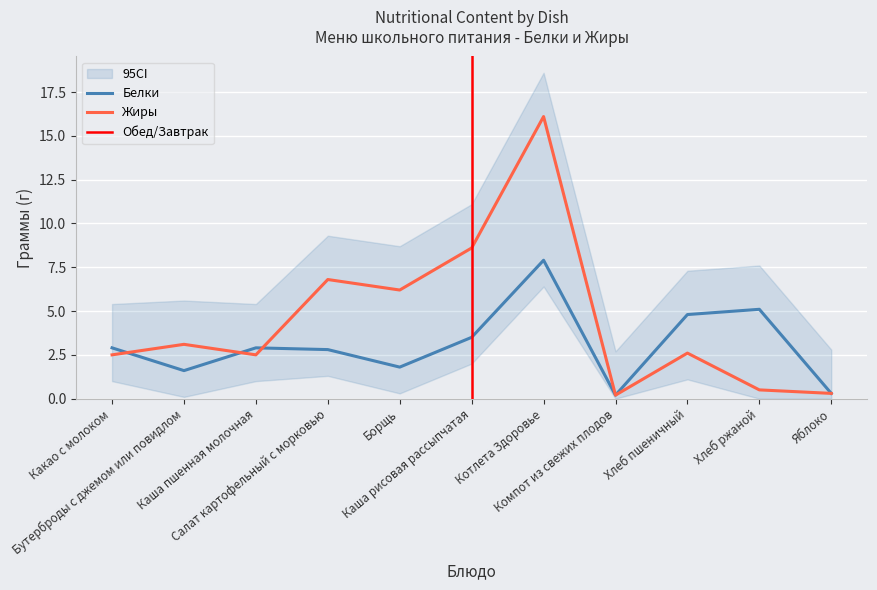

How many data points in Белки are less than 2?

4